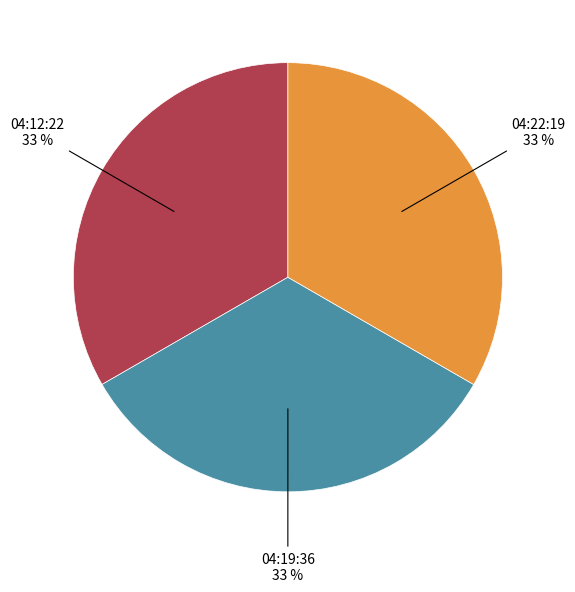

Does any single category account for the majority?

No